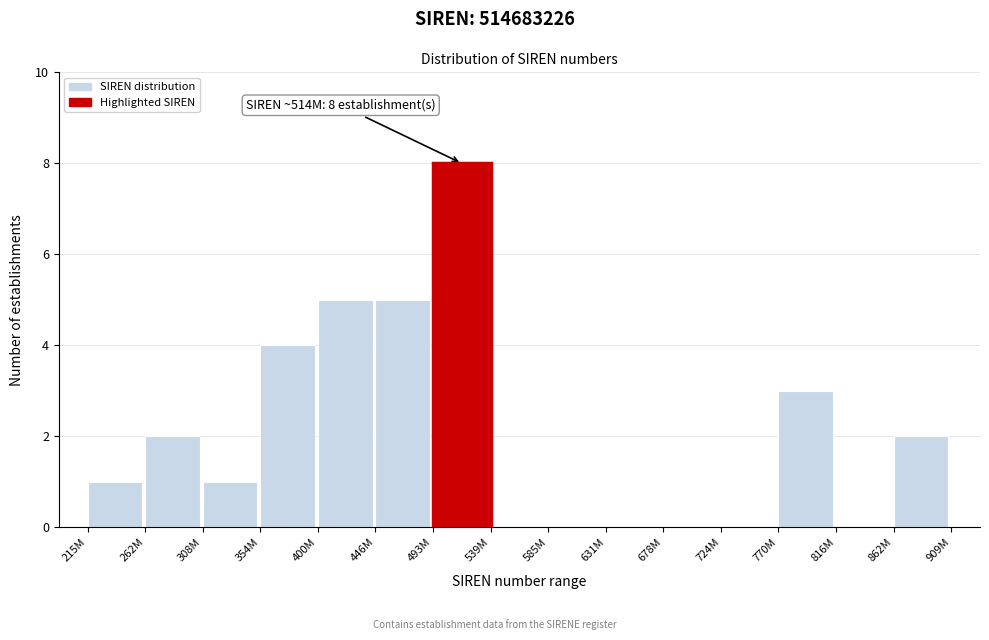

Reading left to right, what are all the values shown in this chart?

215M=1	262M=2	308M=1	354M=4	400M=5	446M=5	493M=8	539M=0	585M=0	631M=0	678M=0	724M=0	770M=3	816M=0	862M=2